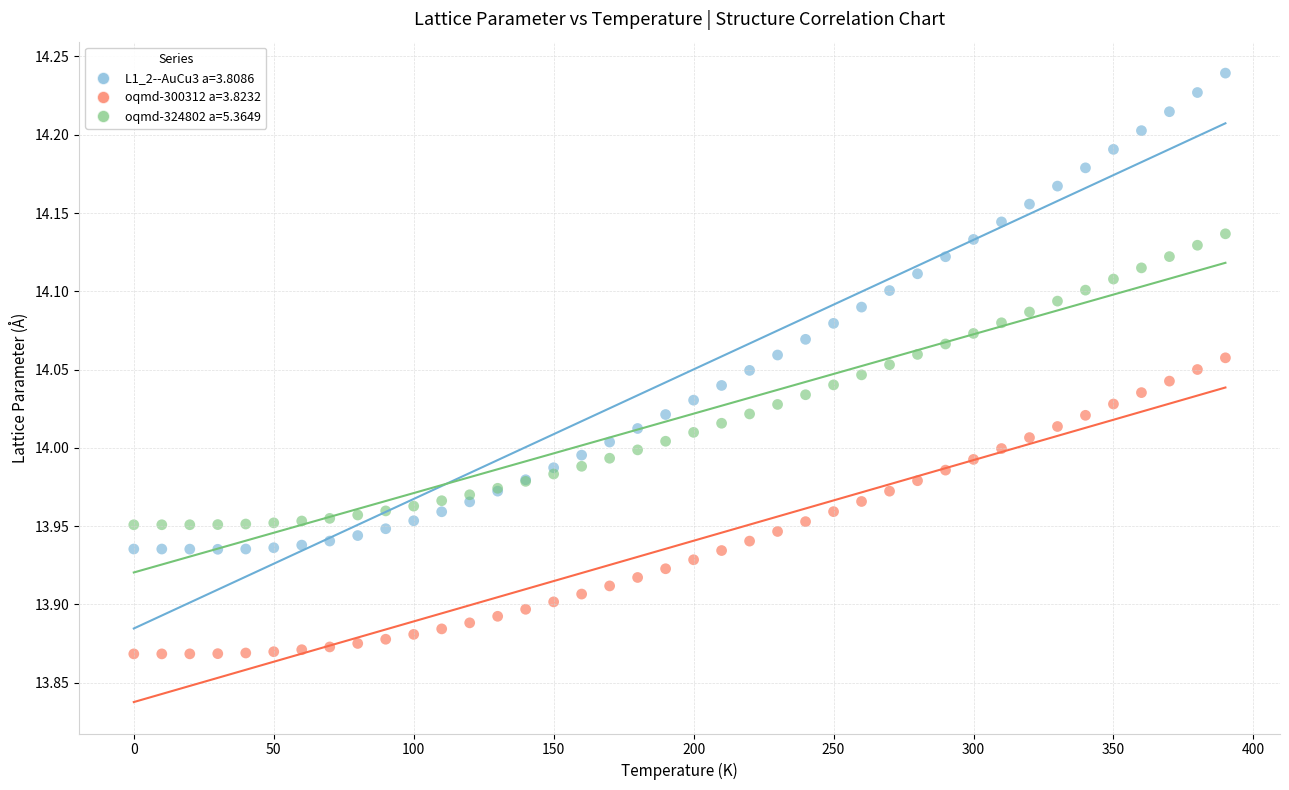

What is the X range (max minus min) for the scatter plot?

390.0